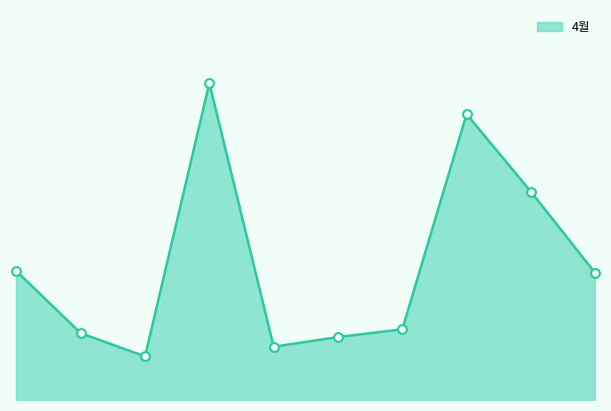

Does the chart have visible grid lines?

No